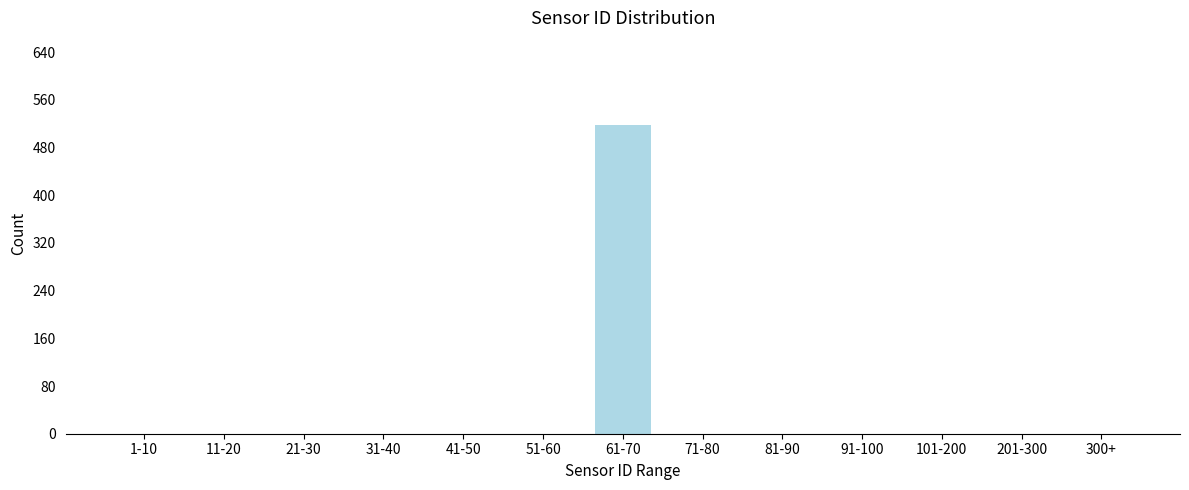

Reading right to left, list all the values displayed in this chart.

300+=0	201-300=0	101-200=0	91-100=0	81-90=0	71-80=0	61-70=518	51-60=0	41-50=0	31-40=0	21-30=0	11-20=0	1-10=0